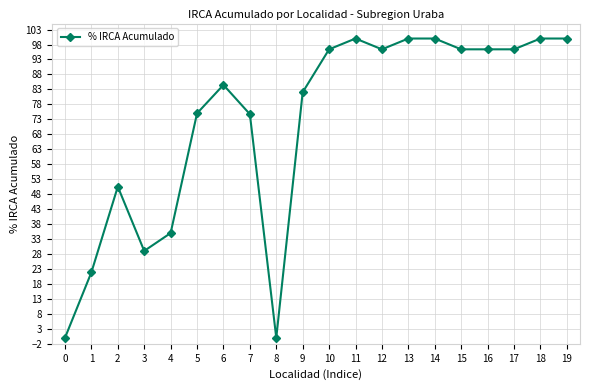

How many data points are above 96?

10